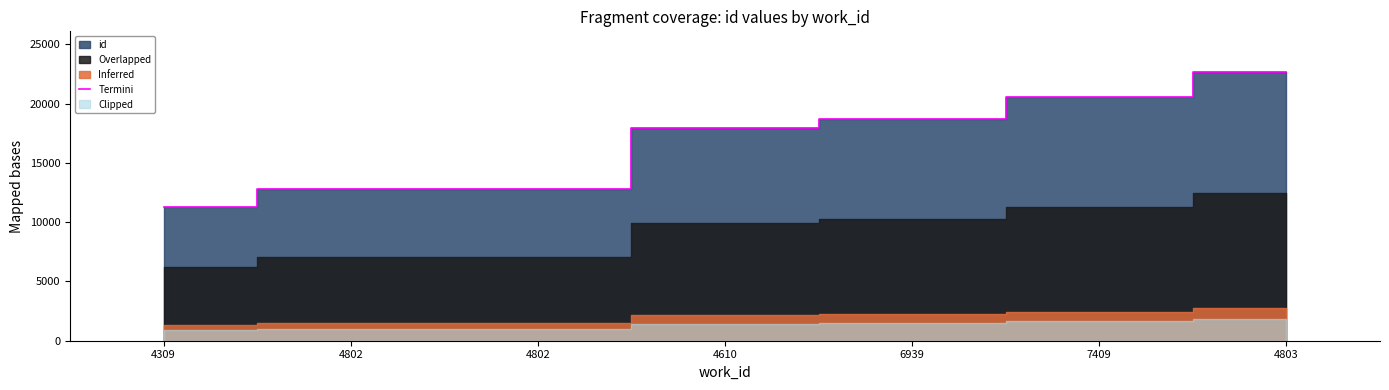

At which label is the value closest to 16971?

4610